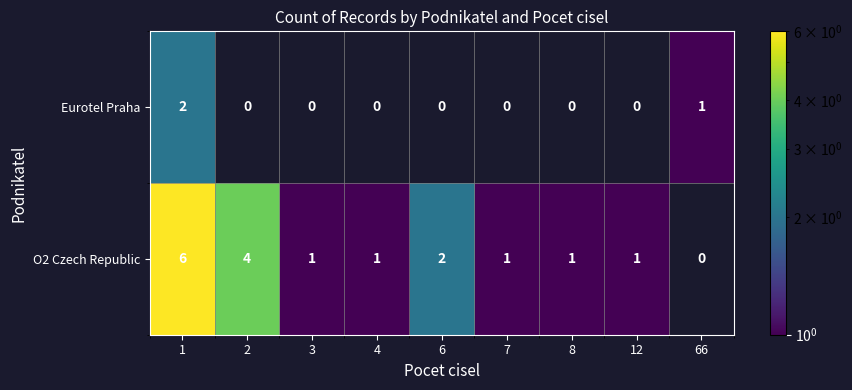

At which category is the sum across all series the highest?

1